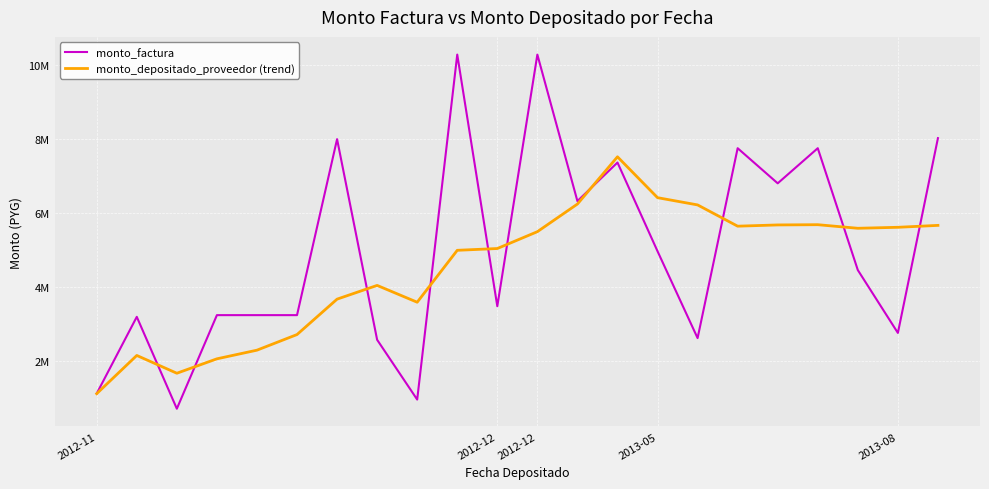

At how many categories does at least one series exceed 9313761?

2